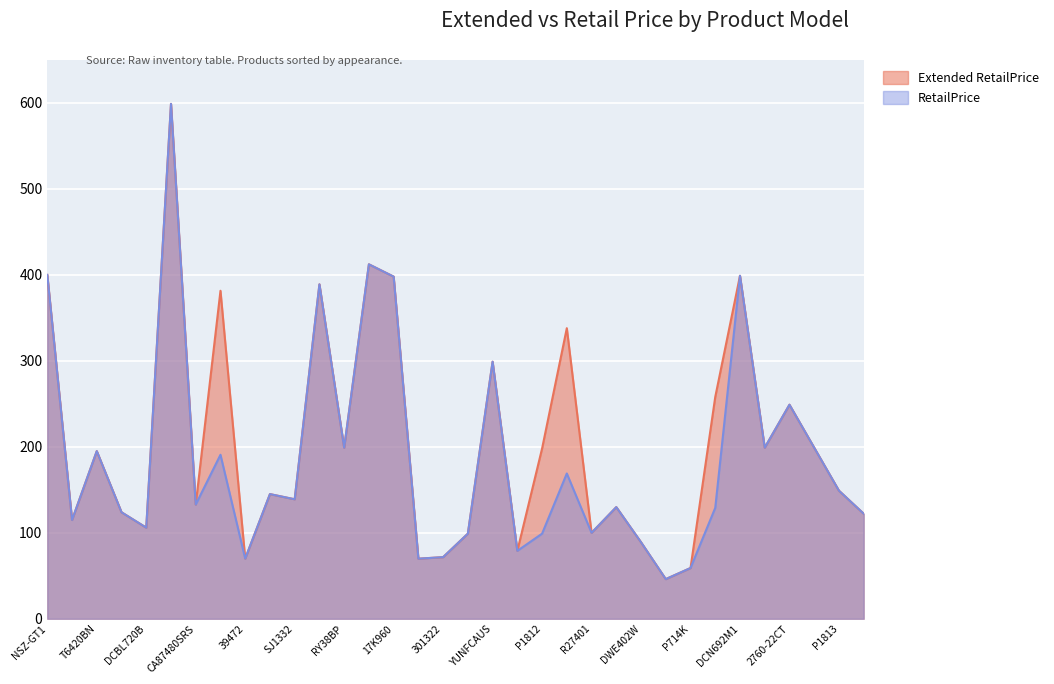

What is the label of the 32nd point from the left?

DCF622B